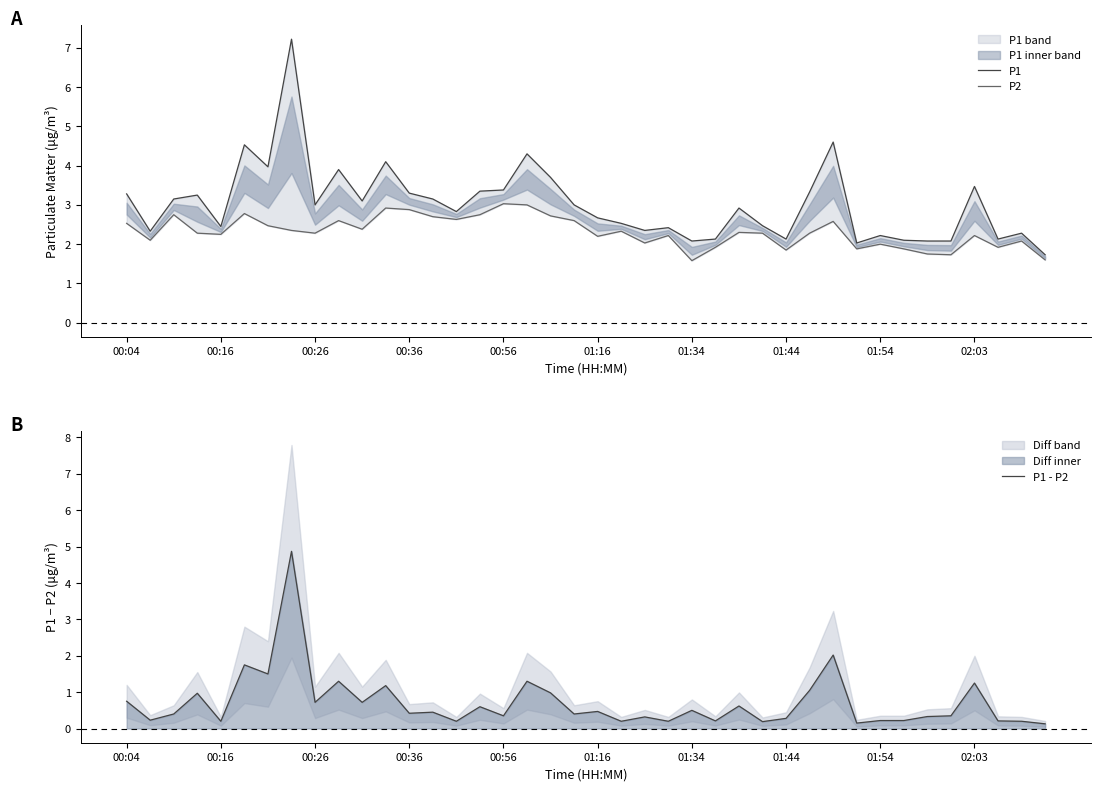

The value of P1 at 29 is 1.0. True or false?

False